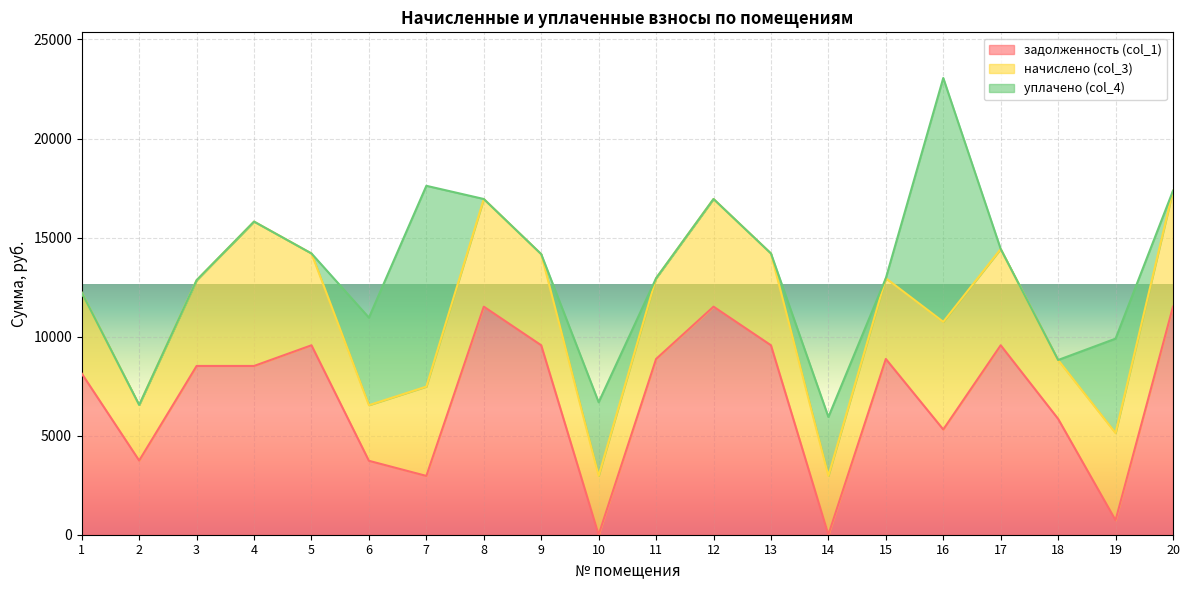

What is the difference between the highest and lowest values at 1?

8136.0